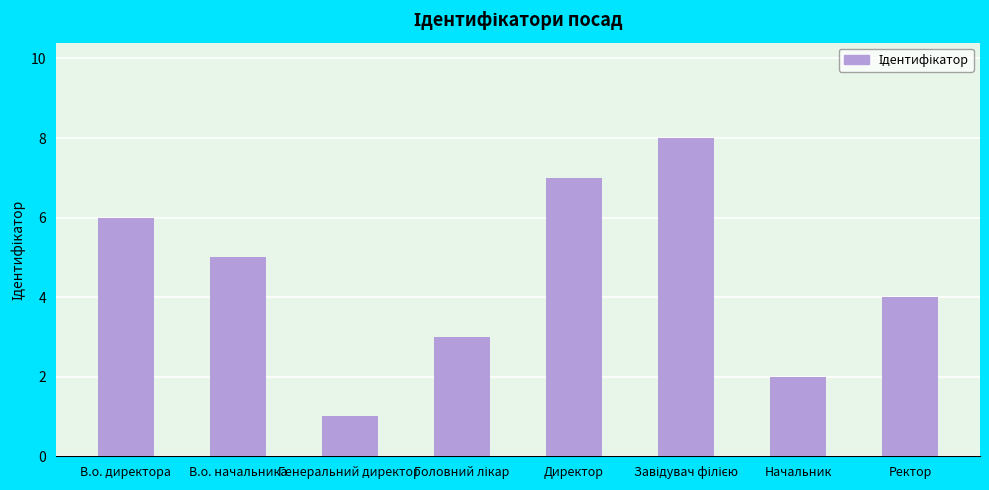

Is it true that the value at Генеральний директор is 1?

True